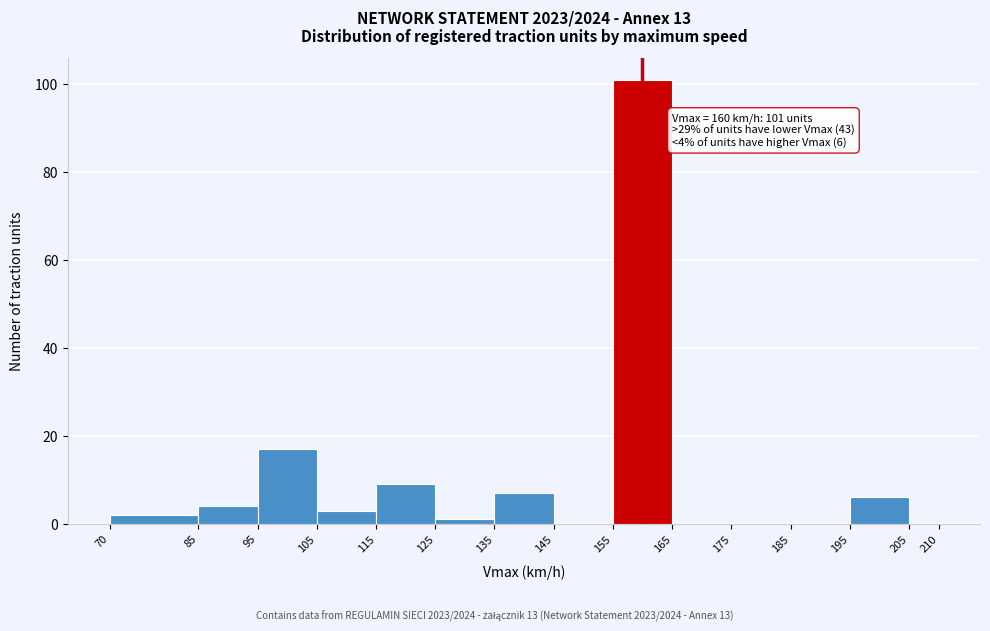

Over which range of the x-axis is the bar tallest?

155 to 165